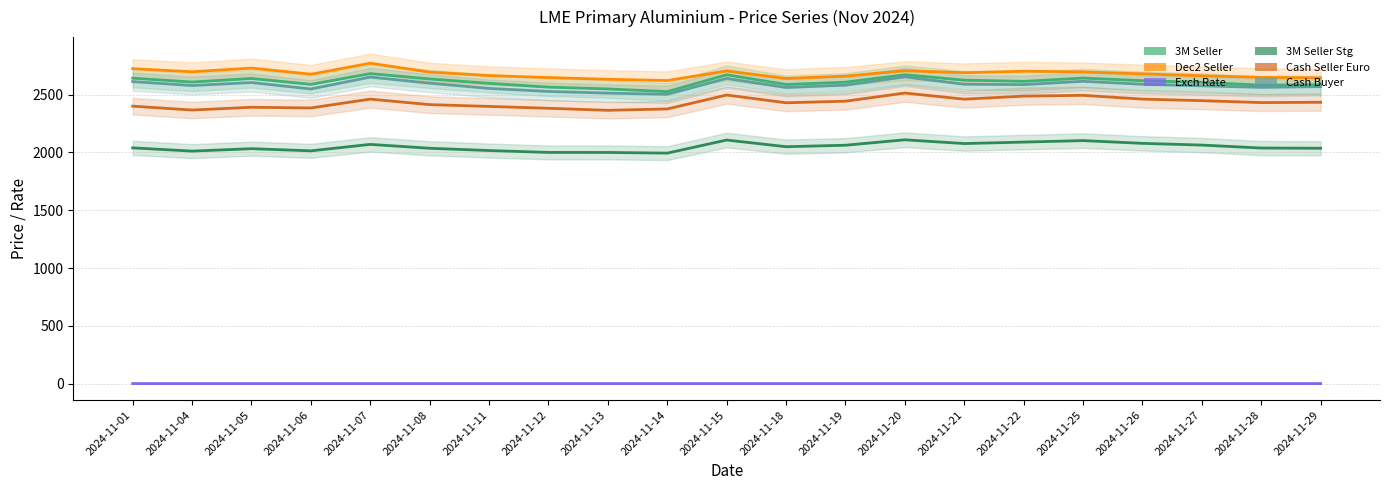

True or false: 3M Seller Stg and Cash Buyer cross at least once.

False